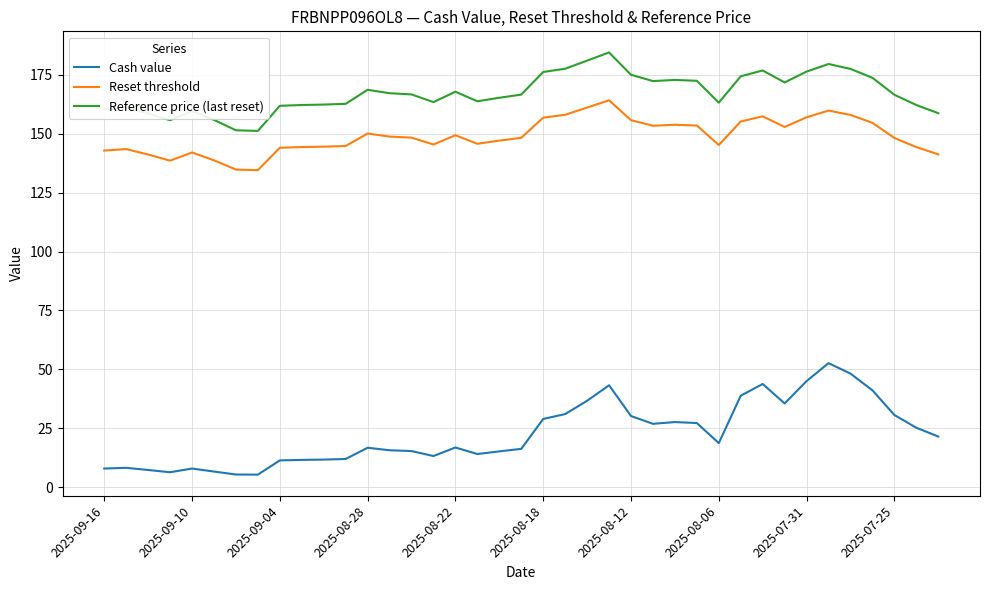

What is the lowest value of the Reference price (last reset) series?

151.1